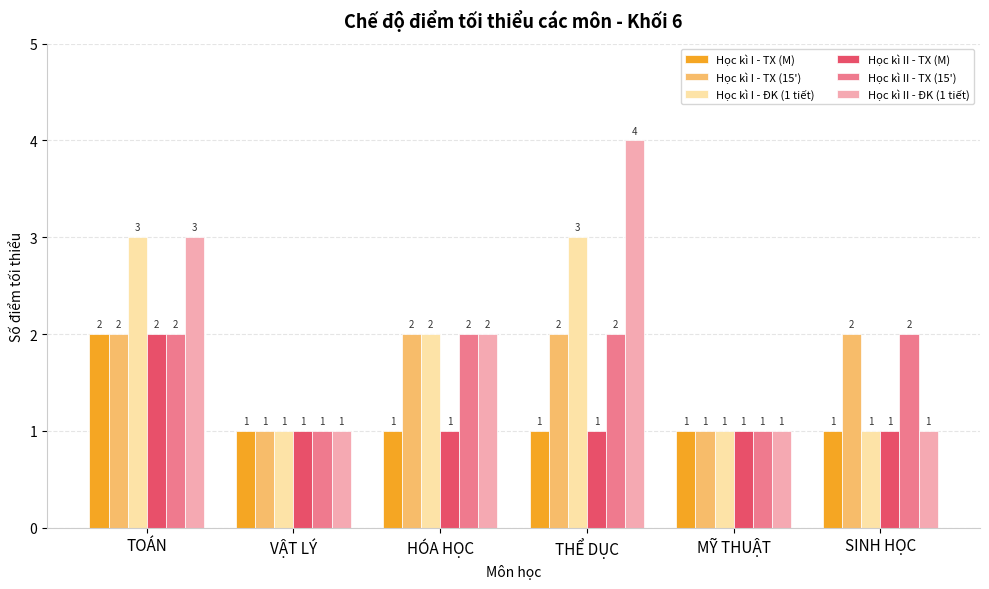

At which category is the sum across all series the highest?

TOÁN